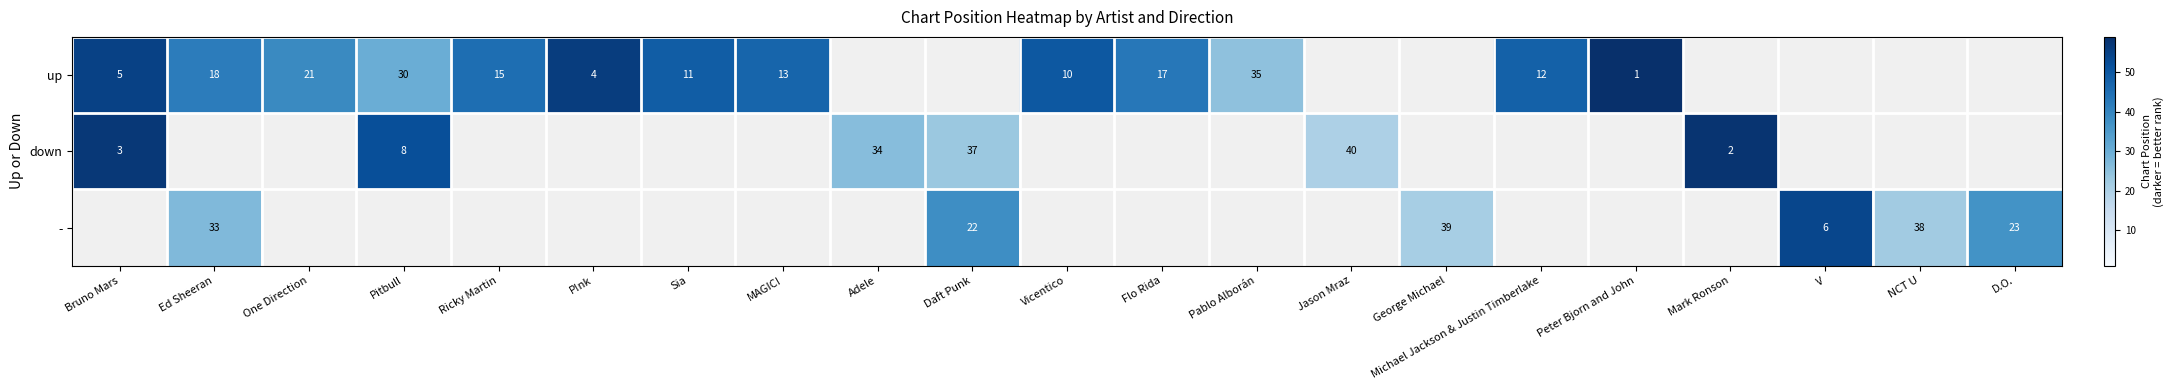

The up series shows 13 at MAGIC!. True or false?

True